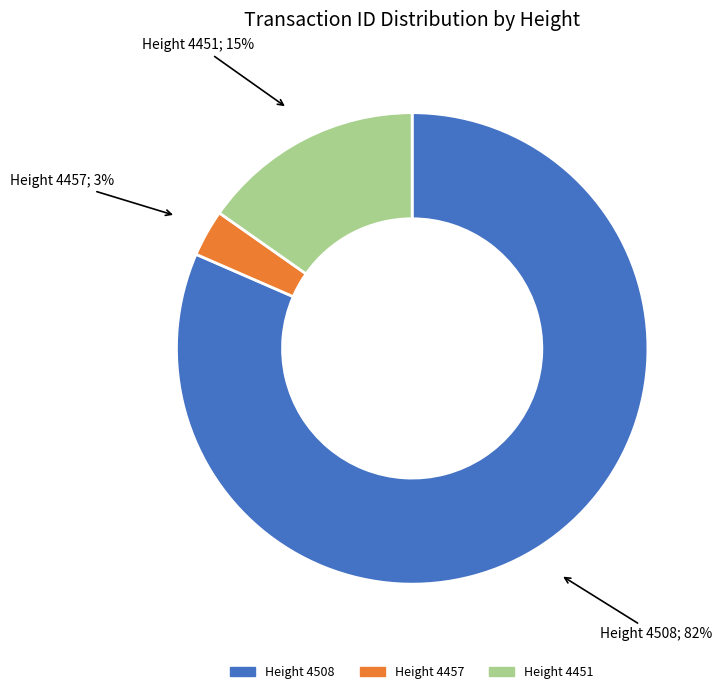

Which category has the smallest portion of the pie?

Height 4457